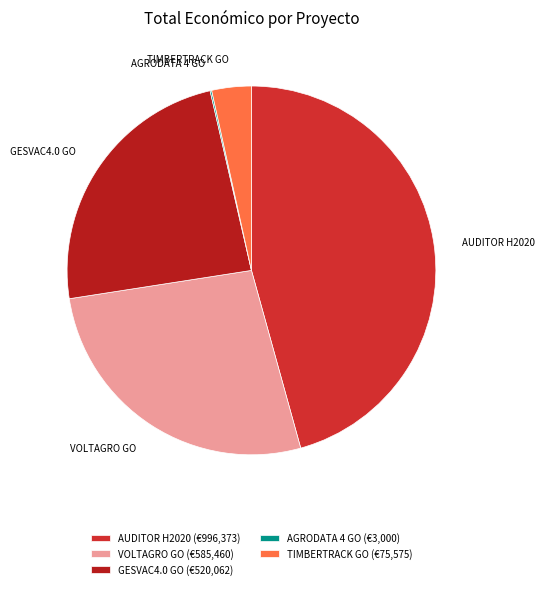

Is the sum of VOLTAGRO GO and AUDITOR H2020 greater than half?

Yes